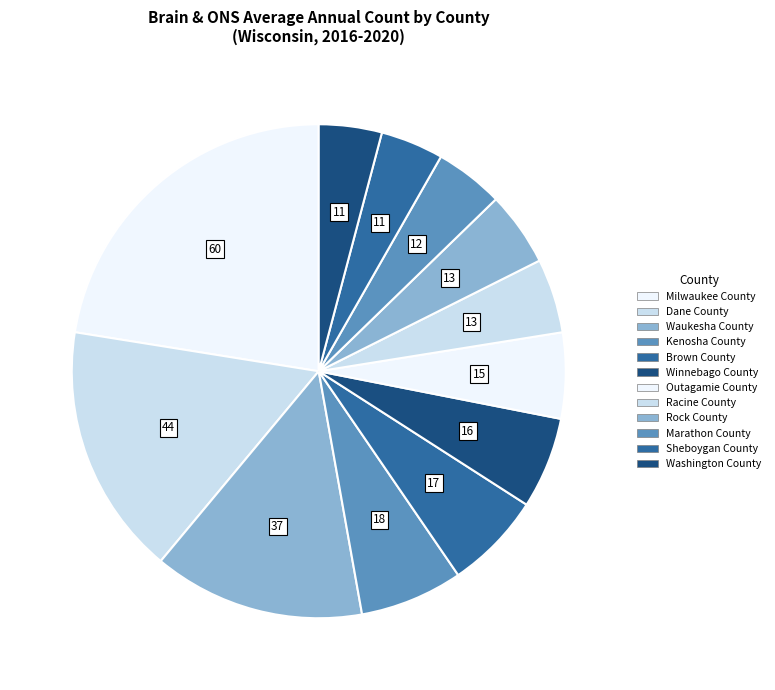

The Washington County slice represents 1% of the pie. True or false?

False